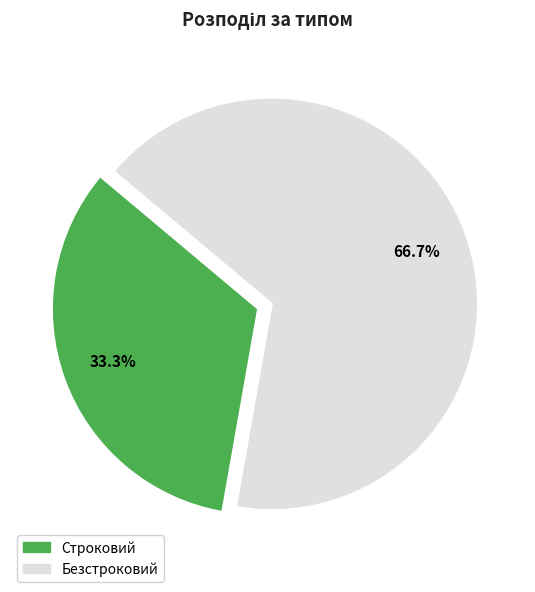

To the nearest percent, what percentage of the pie is Безстроковий?

67%